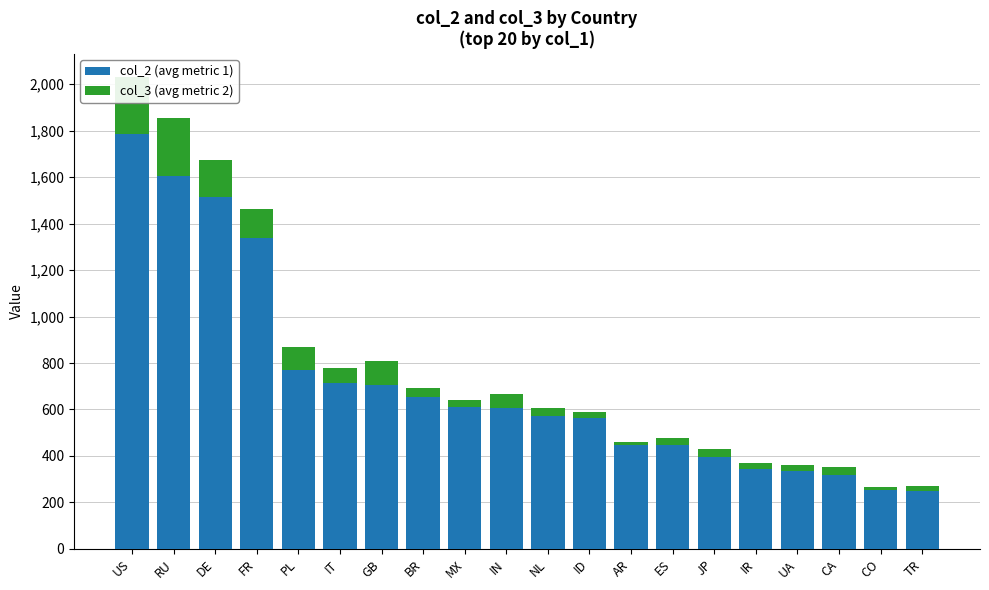

At which category is the sum across all series the highest?

US